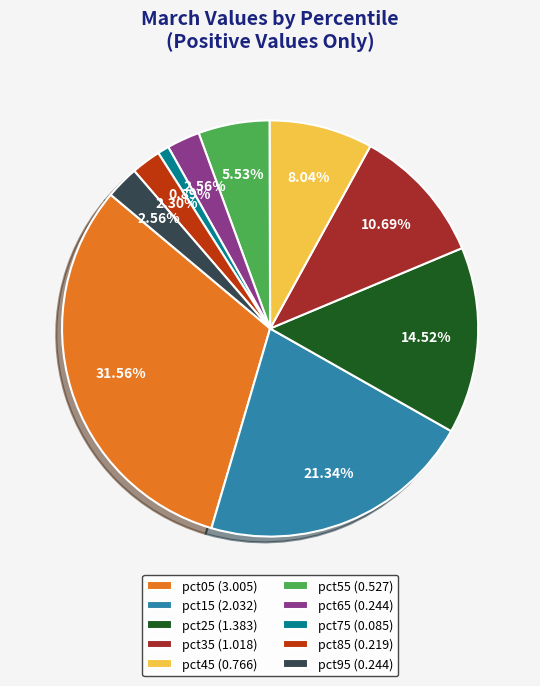

Is there any slice that represents more than half of the pie?

No